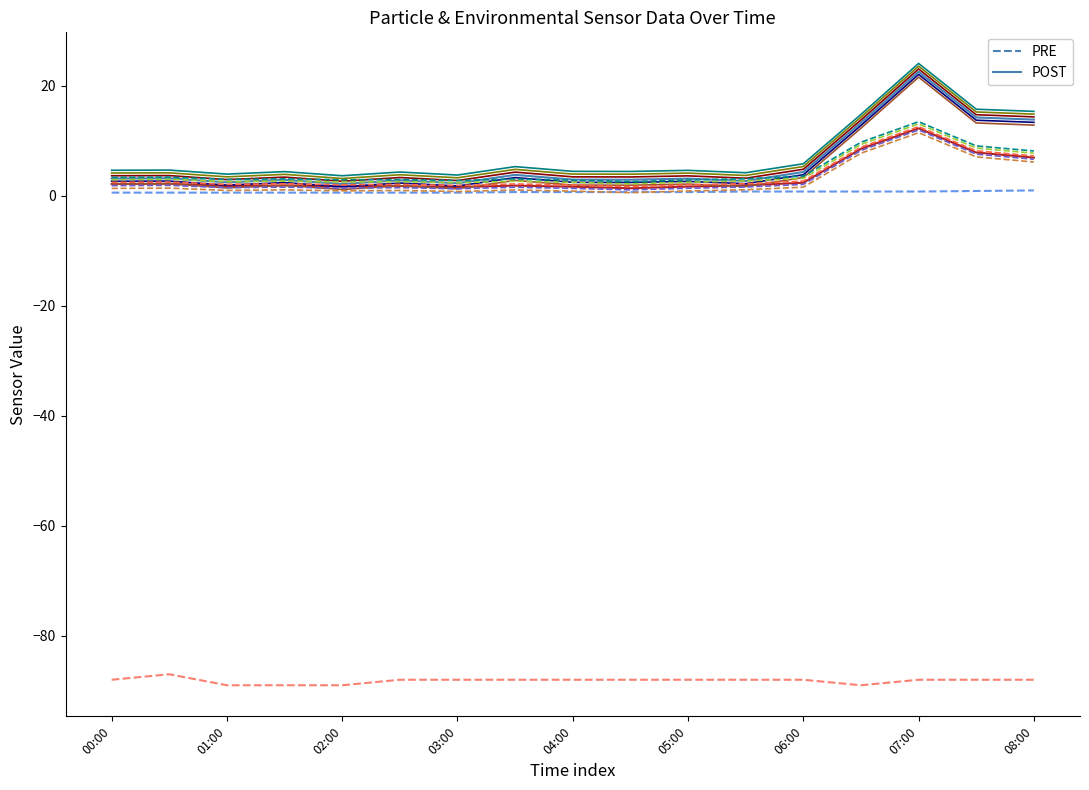

Count the number of categories in the chart.

17